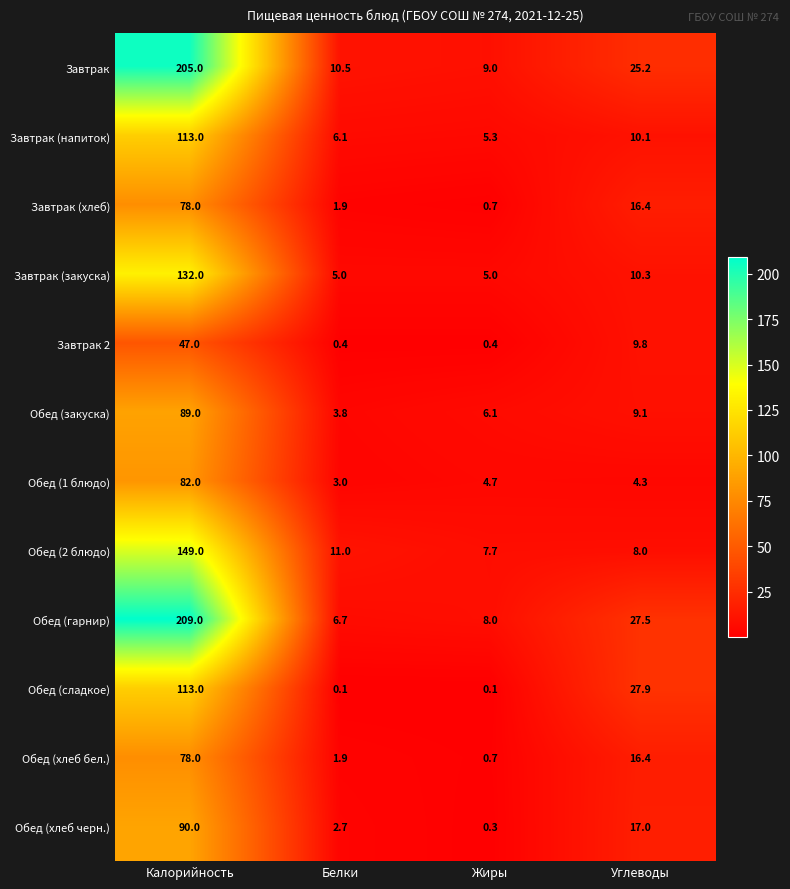

Between Калорийность and Углеводы, which series saw the biggest shift?

Обед (гарнир)